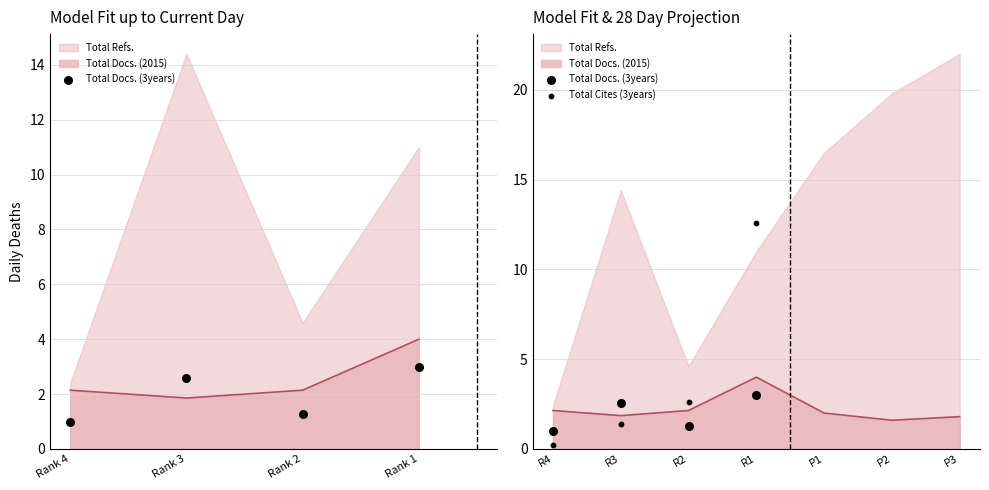

Is the value of Total Docs. (3years) at R2 greater than the value of Total Cites (3years) at R4?

Yes